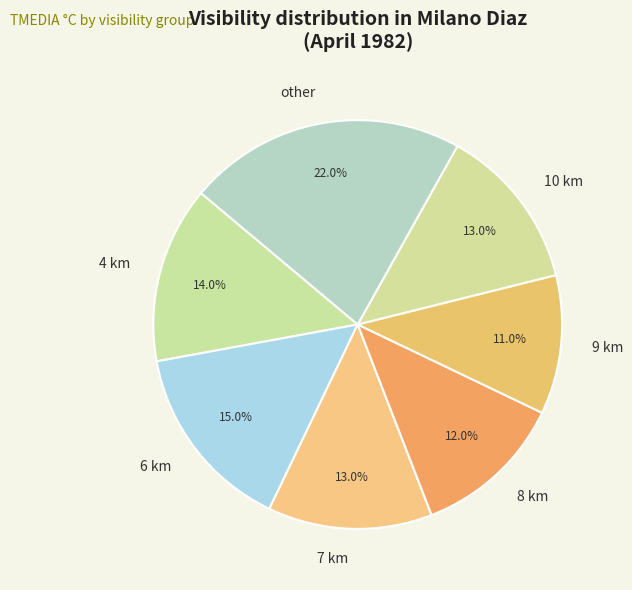

Which category has the smallest portion of the pie?

9 km